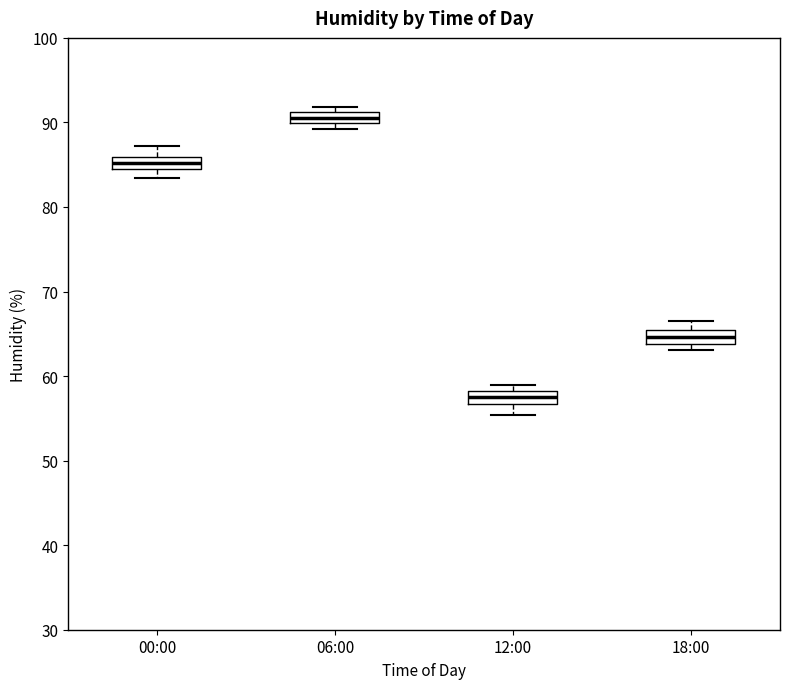

Where is the upper edge of the box for 00:00 on the y-axis? The values are not printed on the chart, so give them approximately, as read against the axis.

86